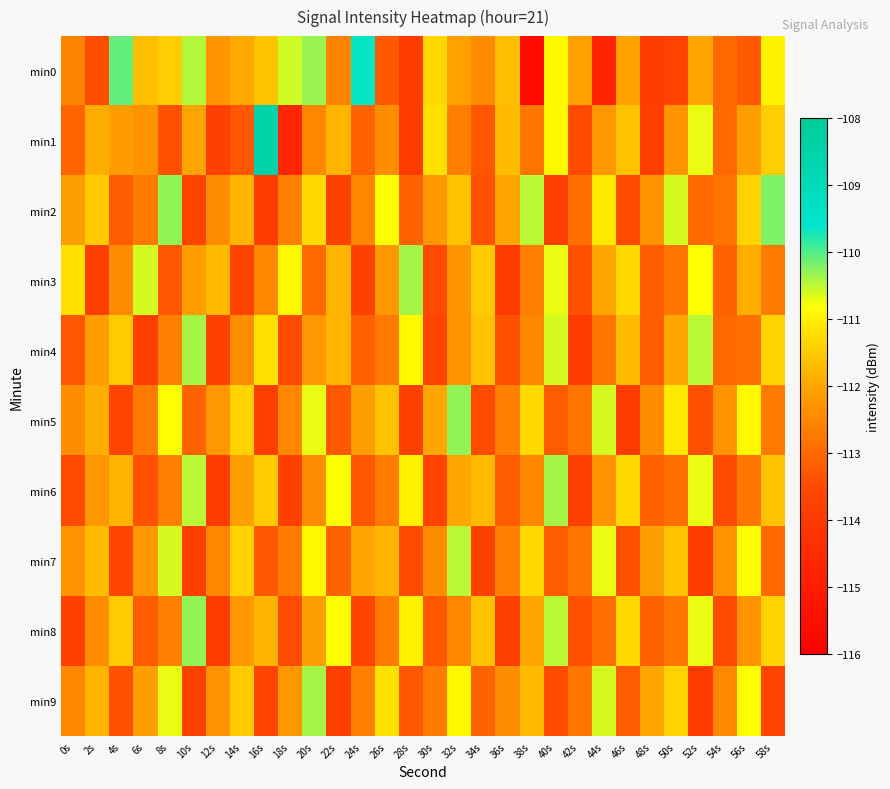

Count the number of categories in the chart.

30